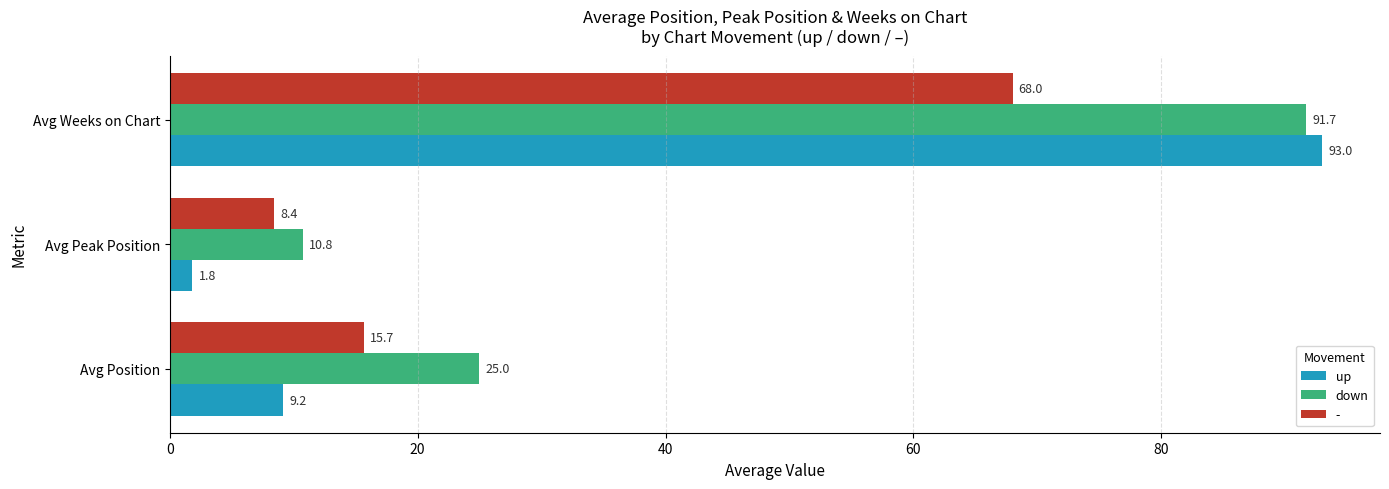

The value of down at Avg Weeks on Chart is 34.5. True or false?

False